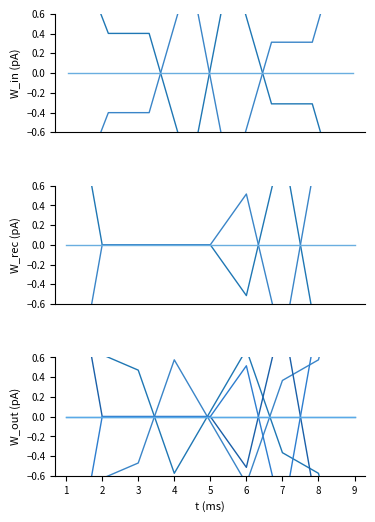

Does the chart display data point markers on the line(s)?

No